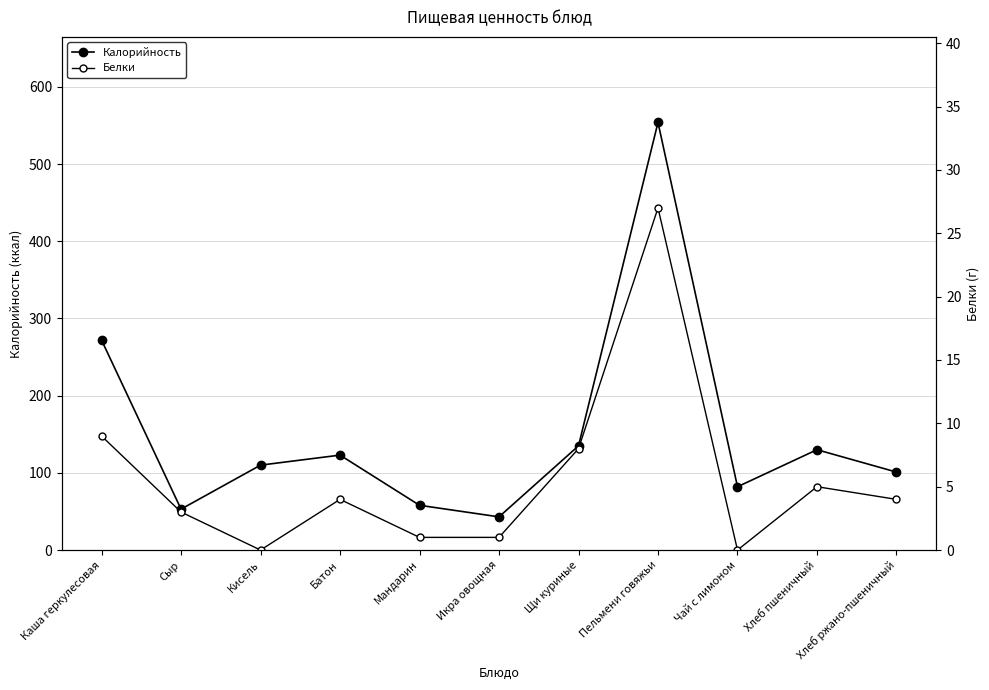

Reading right to left, transcribe all the data shown in this chart.

Калорийность: Хлеб ржано-пшеничный=101	Хлеб пшеничный=130	Чай с лимоном=82	Пельмени говяжьи=554	Щи куриные=135	Икра овощная=43	Мандарин=58	Батон=123	Кисель=110	Сыр=53	Каша геркулесовая=272
Белки: Хлеб ржано-пшеничный=4	Хлеб пшеничный=5	Чай с лимоном=0	Пельмени говяжьи=27	Щи куриные=8	Икра овощная=1	Мандарин=1	Батон=4	Кисель=0	Сыр=3	Каша геркулесовая=9